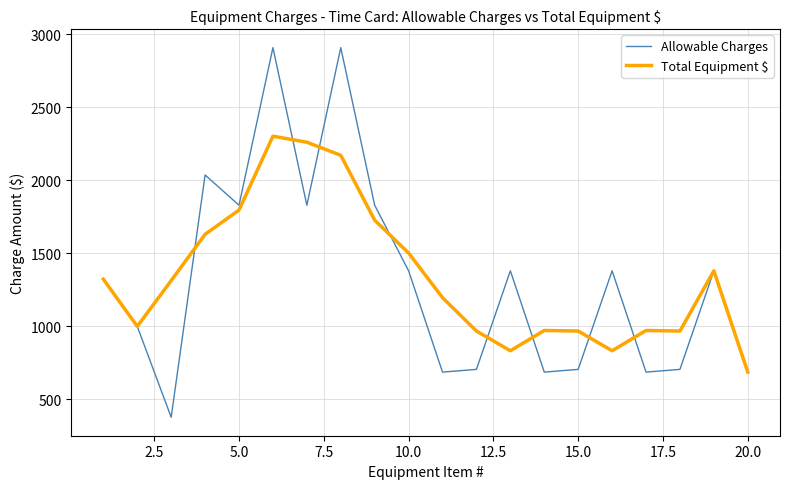

List the series in order of their peak value, highest first.

Allowable Charges, Total Equipment $